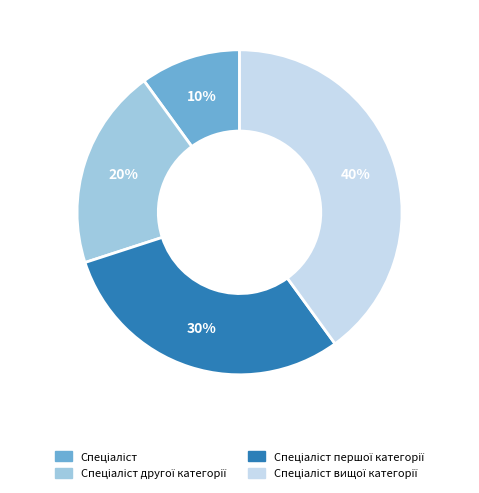

How many slices are in this pie chart?

4